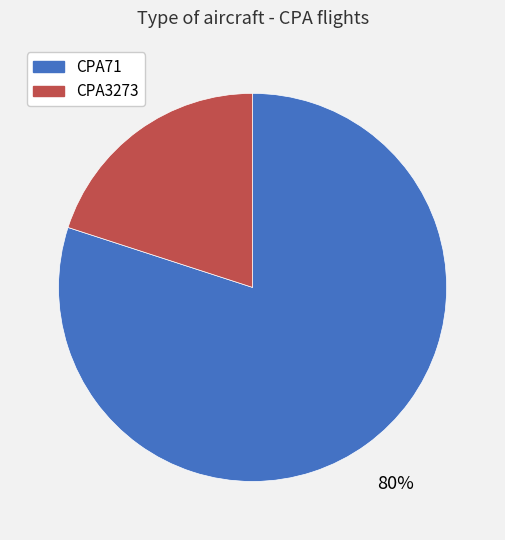

Is it true that CPA3273 is 5% of the pie?

False